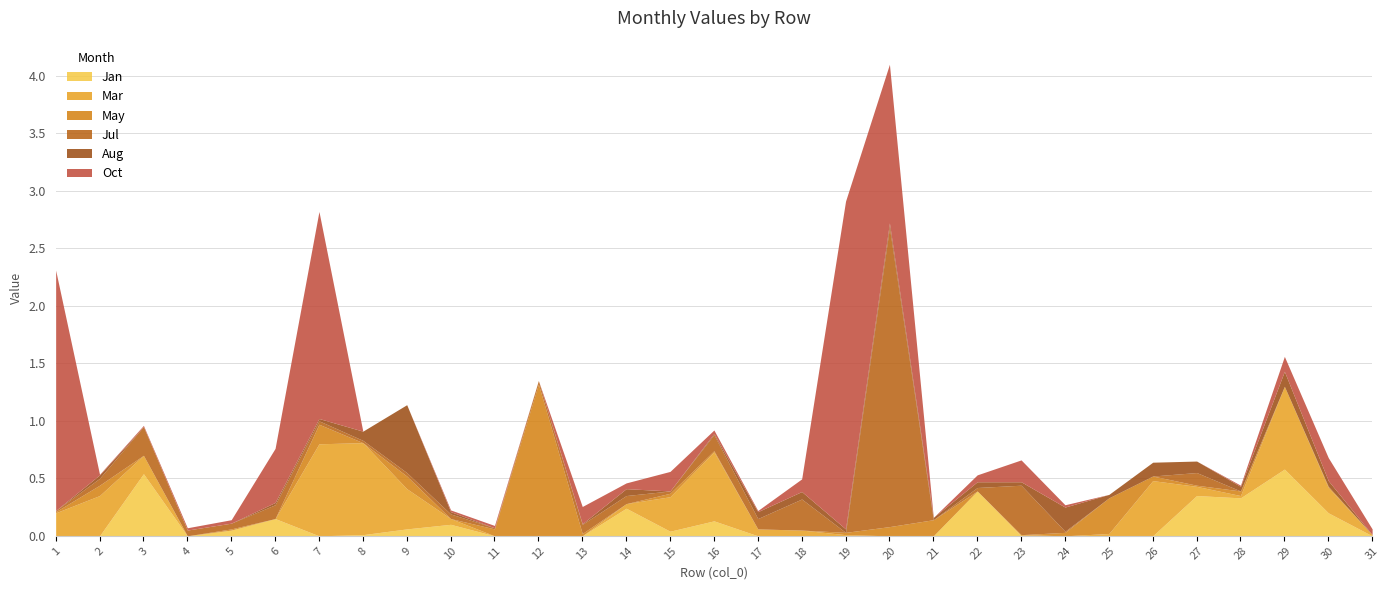

What is the difference between the highest and lowest values at 7?

1.8